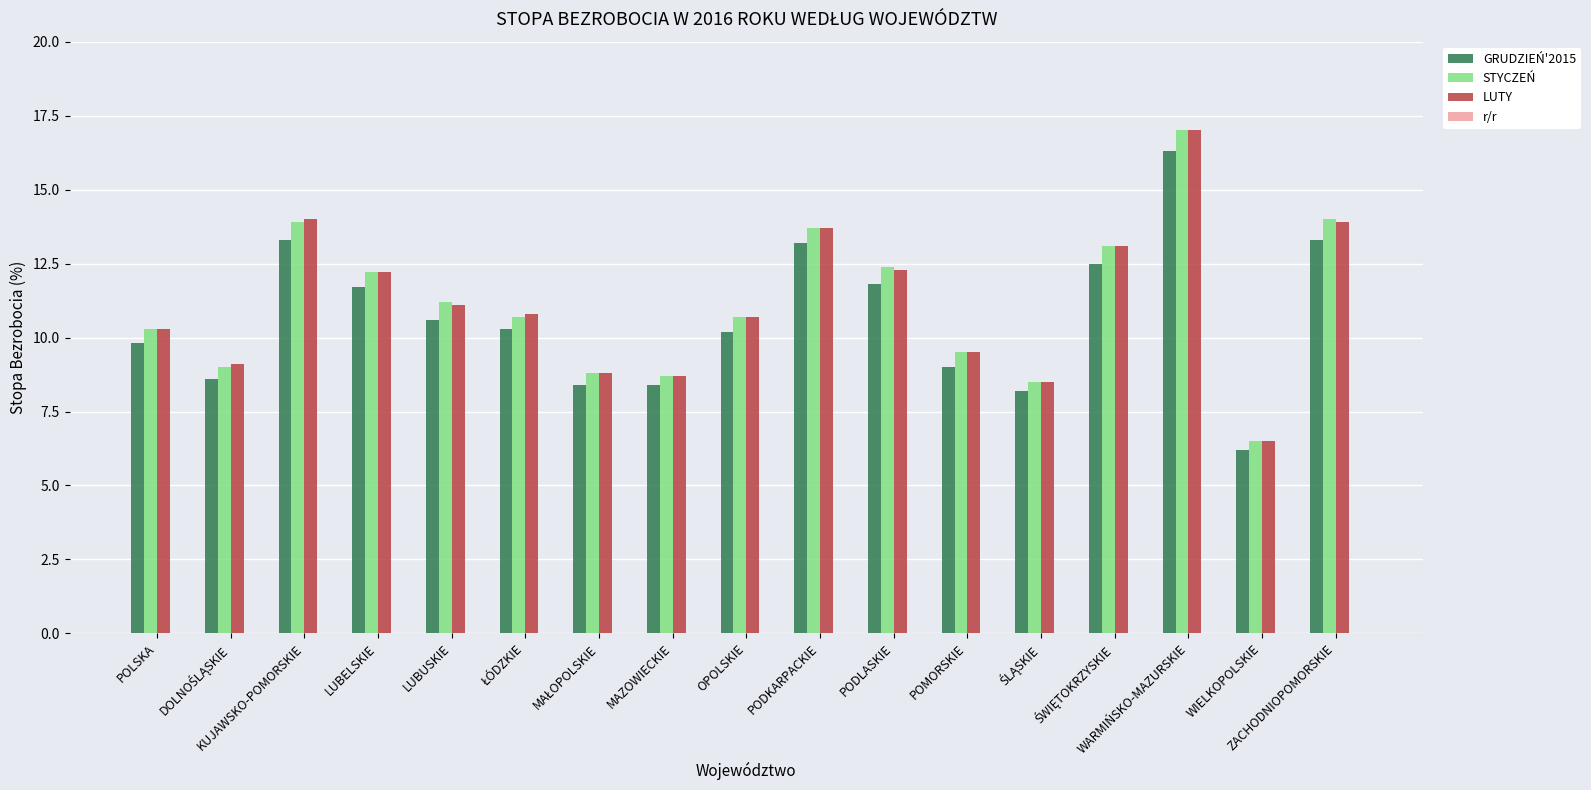

What position from the right is MAŁOPOLSKIE?

11